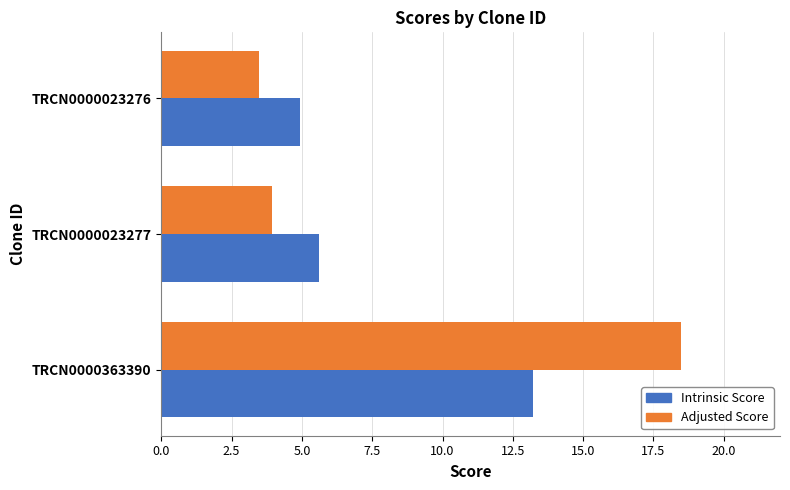

Rank the categories by Intrinsic Score value from lowest to highest.

TRCN0000023276, TRCN0000023277, TRCN0000363390